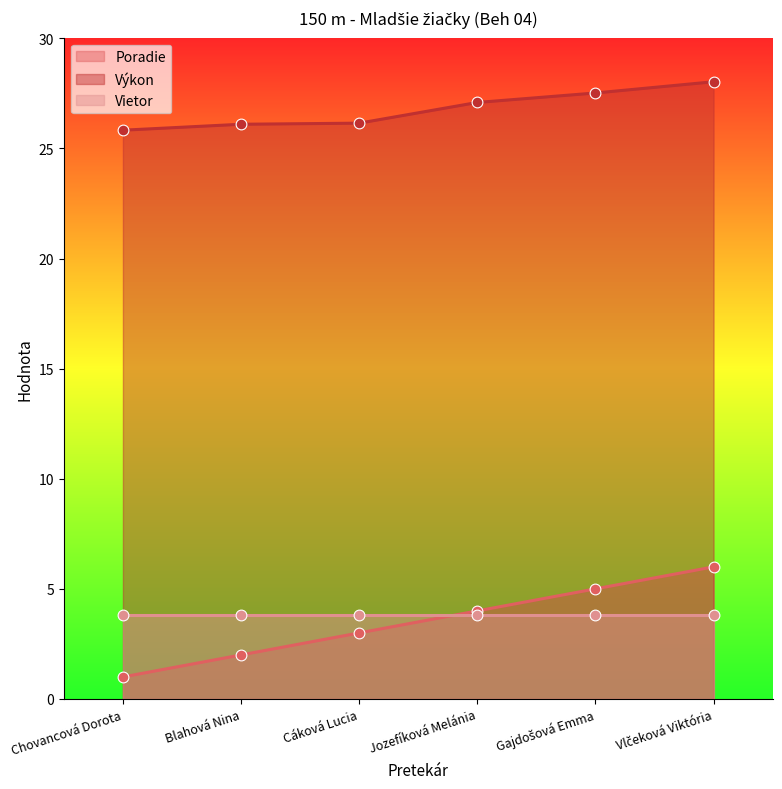

True or false: Výkon and Poradie intersect in this chart.

False